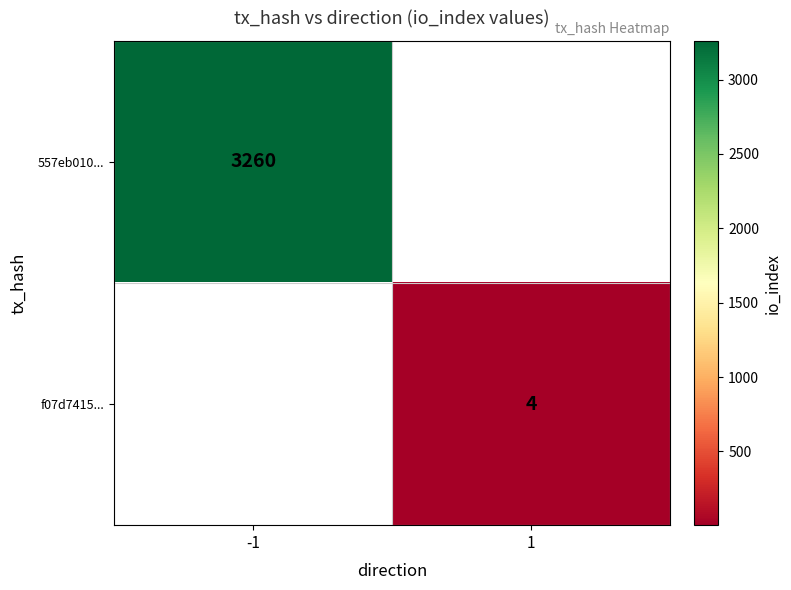

At which category does the chart reach its peak across all series?

-1